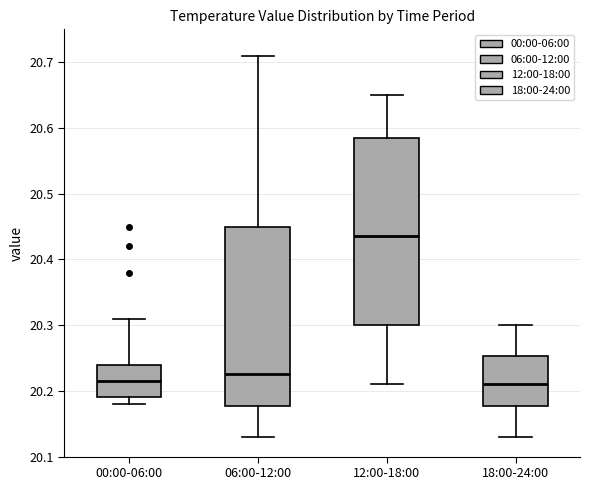

Reading left to right, read every box against the y-axis: the position of its median line, the range the box covers, and the ends of its whiskers. The values are not printed on the chart, so give them approximately, as read against the axis.

00:00-06:00: median 20.22, box 20.19 to 20.24, whiskers 20.18 to 20.31
06:00-12:00: median 20.23, box 20.18 to 20.45, whiskers 20.13 to 20.71
12:00-18:00: median 20.44, box 20.30 to 20.59, whiskers 20.21 to 20.65
18:00-24:00: median 20.21, box 20.18 to 20.25, whiskers 20.13 to 20.30